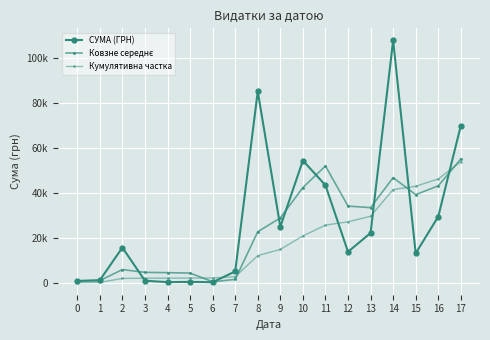

What is the sum of the СУМА (ГРН) values at 17 and 15?

82929.0